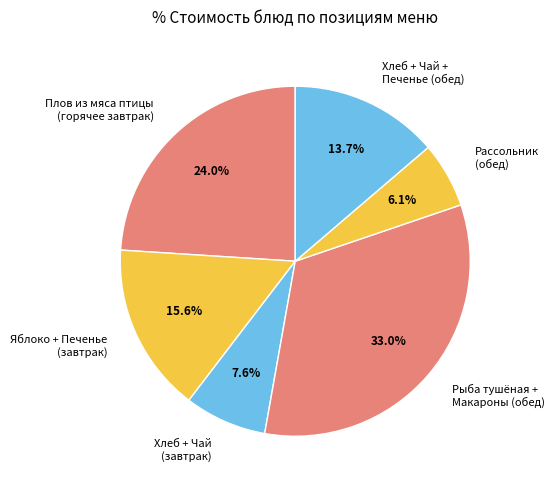

Rank the categories by value from highest to lowest.

Рыба тушёная + Макароны (обед), Плов из мяса птицы (горячее завтрак), Яблоко + Печенье (завтрак), Хлеб + Чай + Печенье (обед), Хлеб + Чай (завтрак), Рассольник (обед)